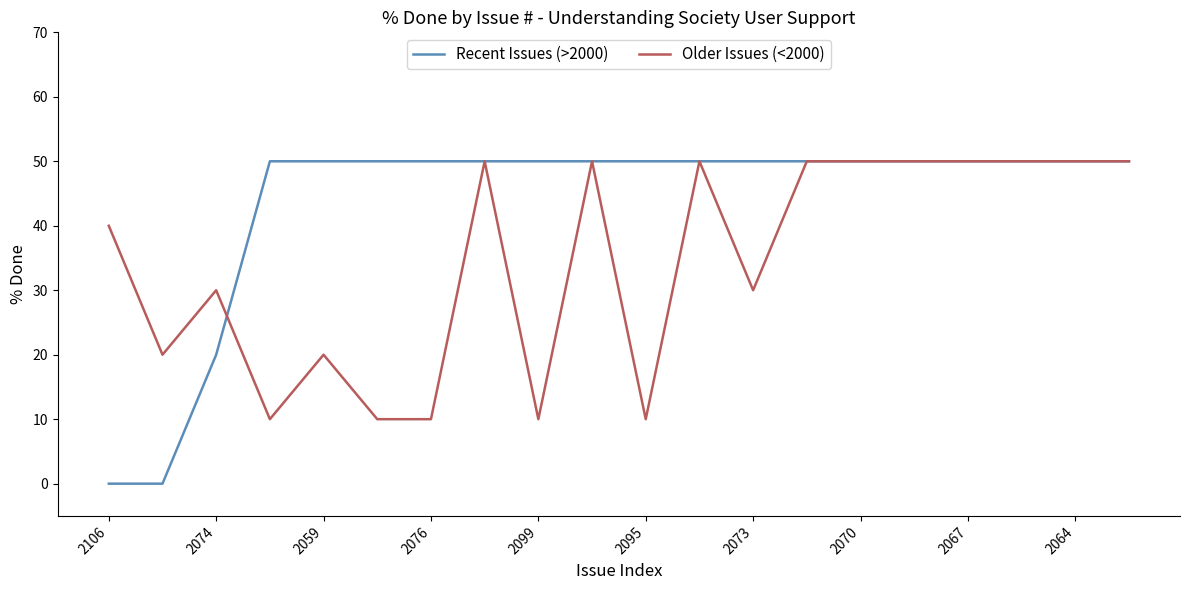

Which series has the largest total across all categories?

Recent Issues (>2000)